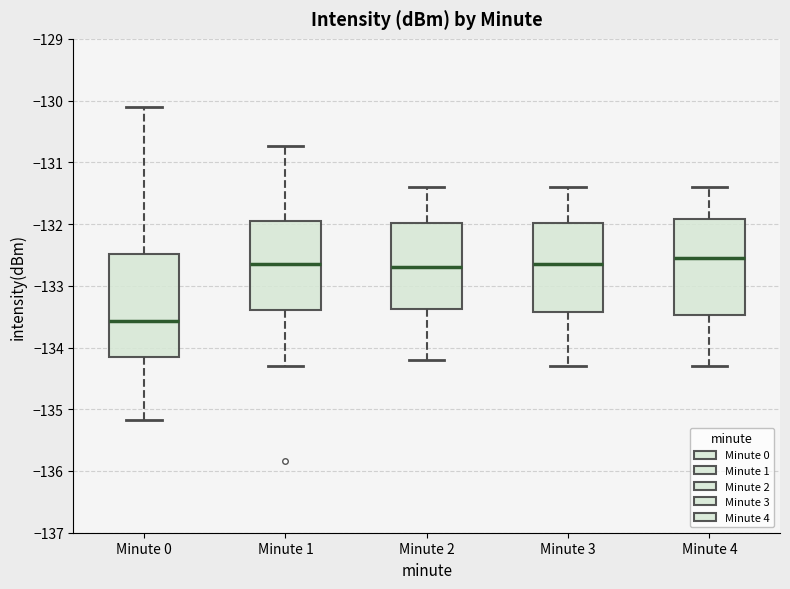

Reading left to right, read every box against the y-axis: the position of its median line, the range the box covers, and the ends of its whiskers. The values are not printed on the chart, so give them approximately, as read against the axis.

Minute 0: median -133.6, box -134.2 to -132.5, whiskers -135.2 to -130.1
Minute 1: median -132.6, box -133.4 to -131.9, whiskers -134.3 to -130.7
Minute 2: median -132.7, box -133.4 to -132.0, whiskers -134.2 to -131.4
Minute 3: median -132.6, box -133.4 to -132.0, whiskers -134.3 to -131.4
Minute 4: median -132.5, box -133.5 to -131.9, whiskers -134.3 to -131.4